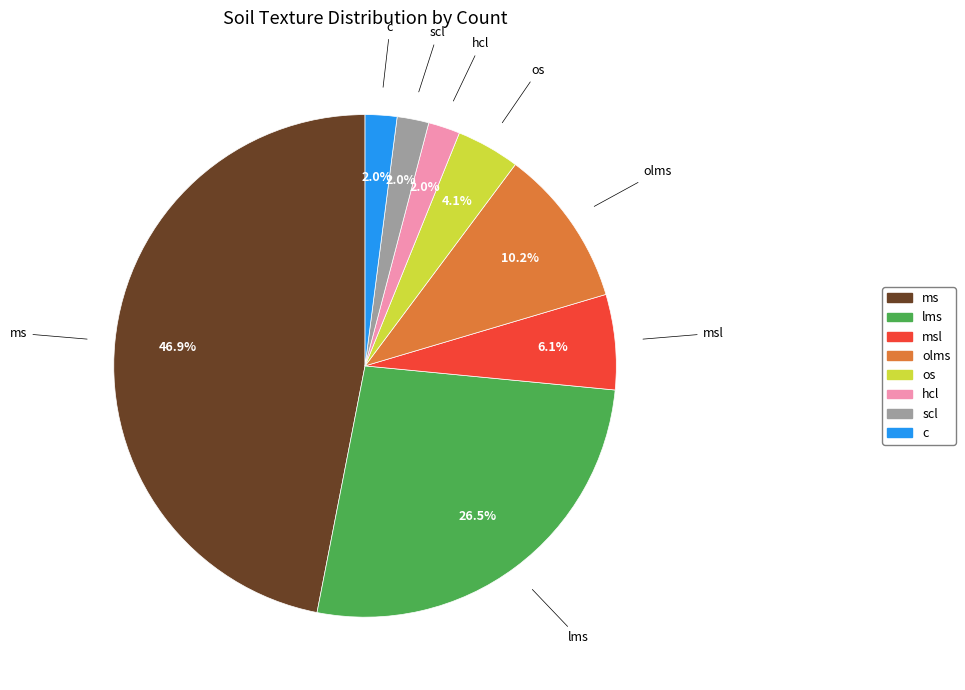

What is the ratio of the value at c to the value at msl?

0.3